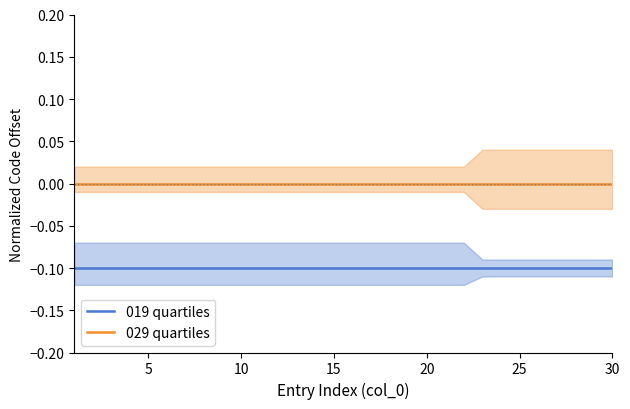

Which series has the widest spread of values?

019 quartiles